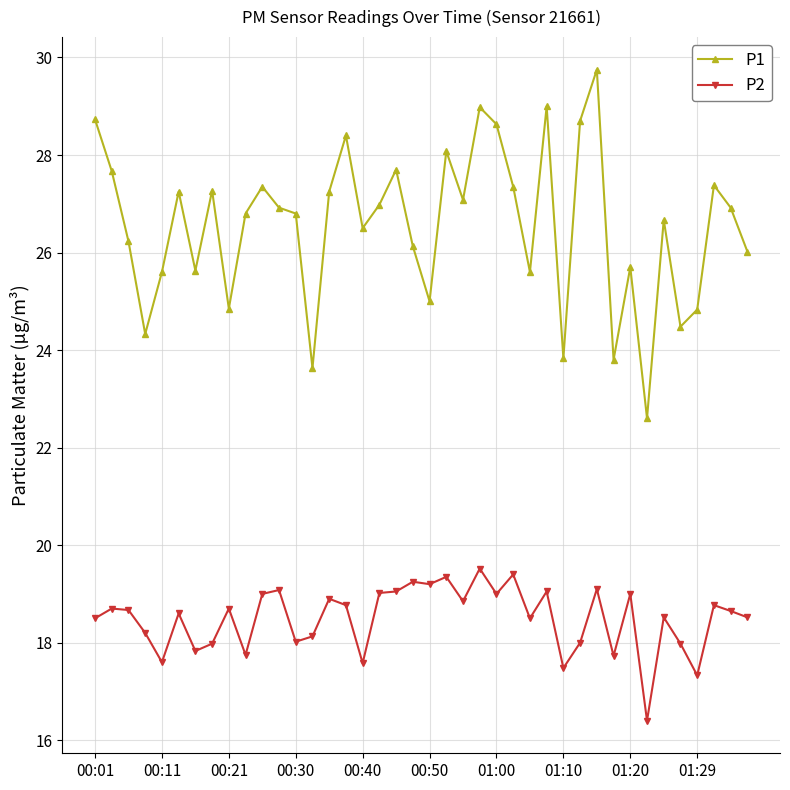

What is the greatest value displayed?

29.8